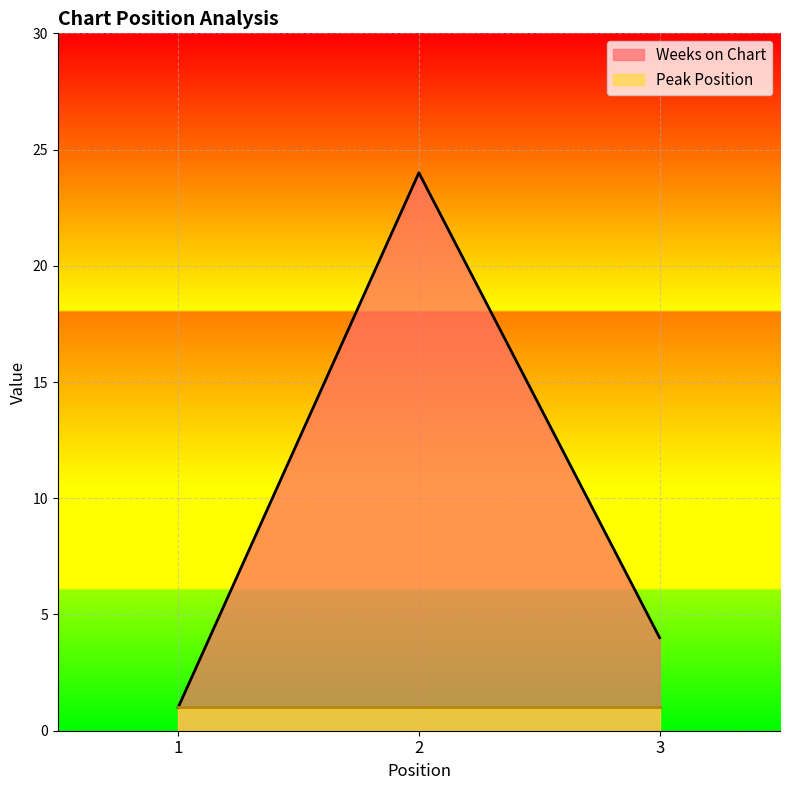

Which label corresponds to the smallest value in the chart?

1